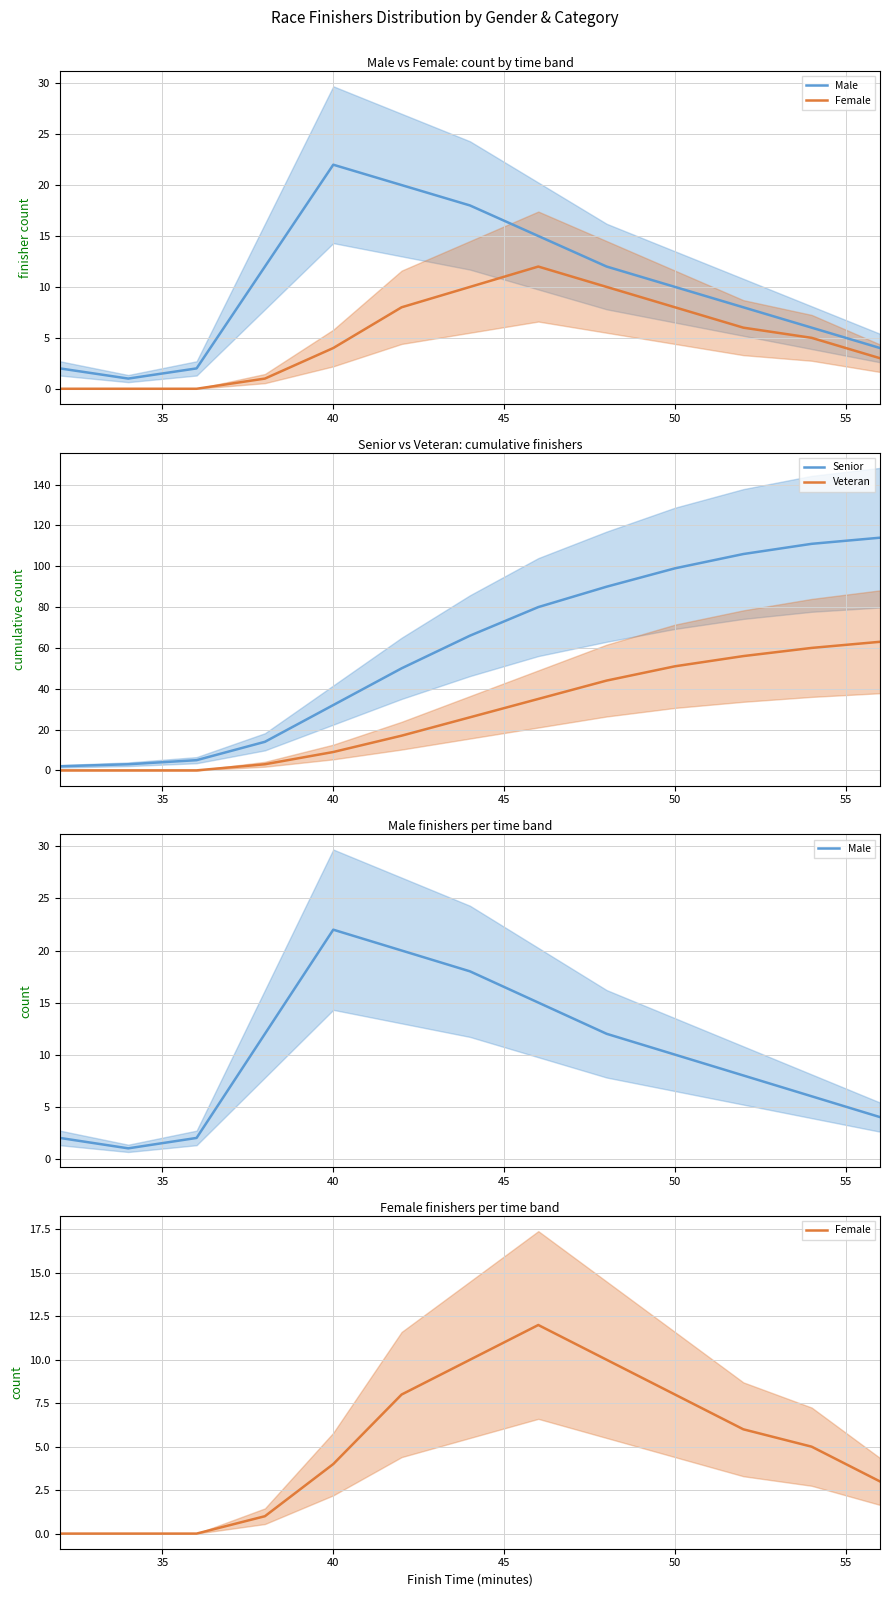

What is the highest value of the Senior series?

114